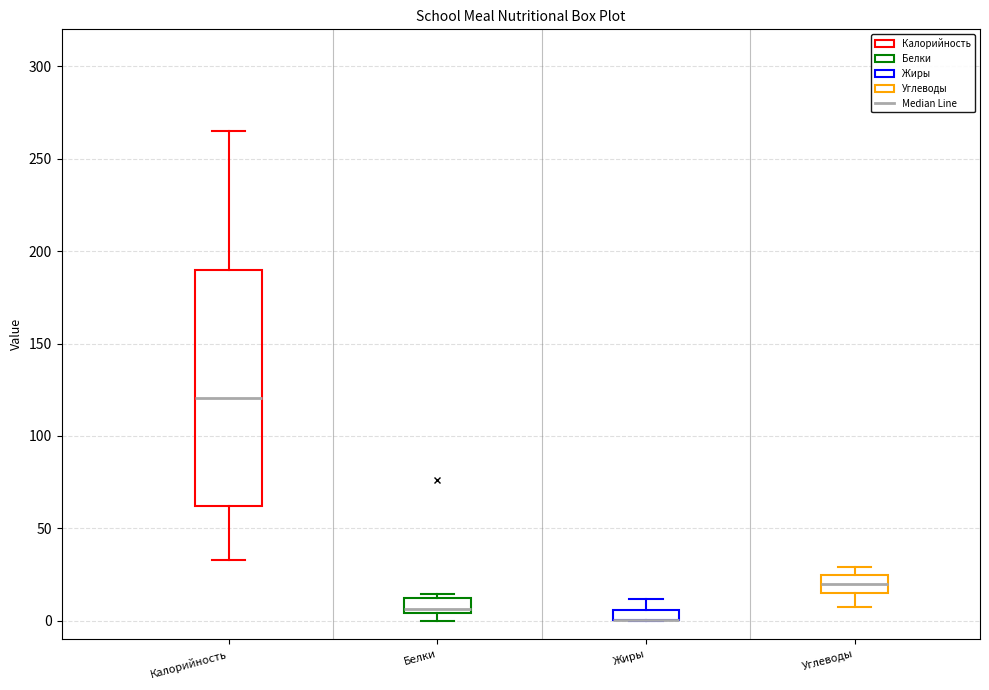

Where does the upper whisker of the box for Жиры end on the y-axis? The values are not printed on the chart, so give them approximately, as read against the axis.

10